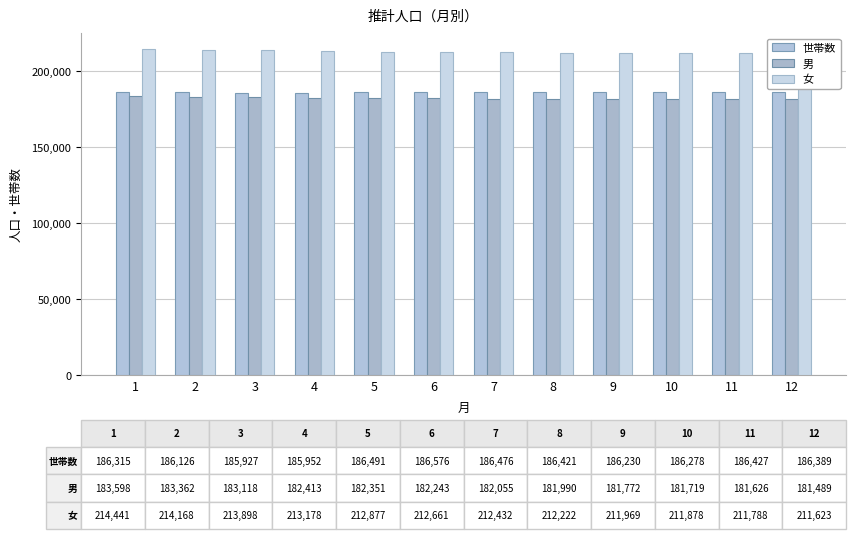

What are all the series names shown in the legend?

世帯数, 男, 女